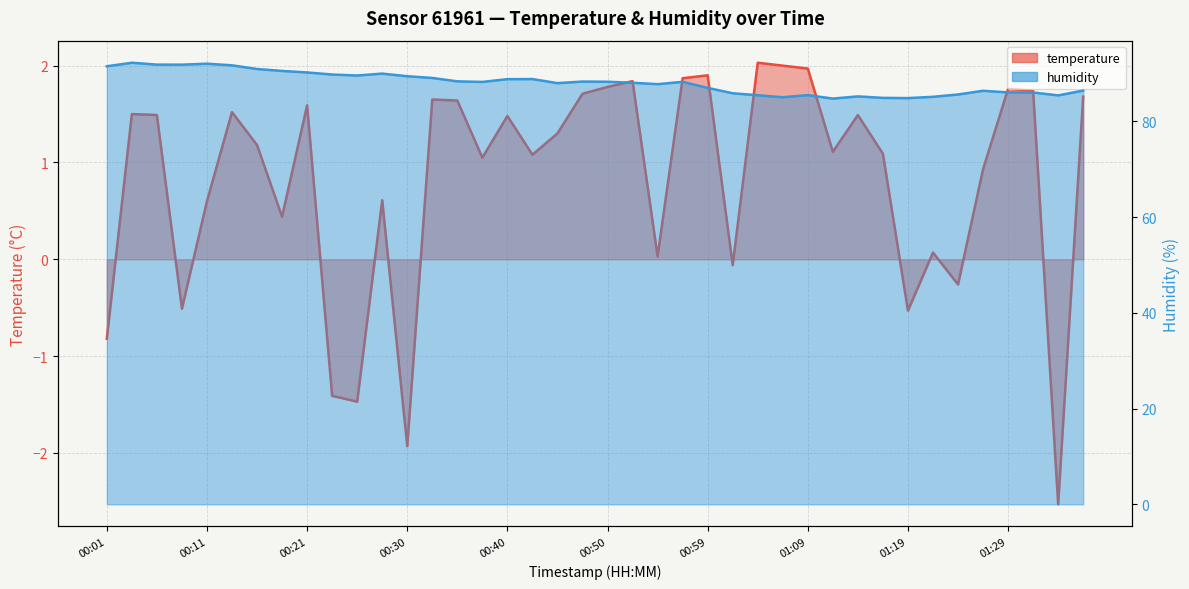

What are all the series names shown in the legend?

temperature, humidity